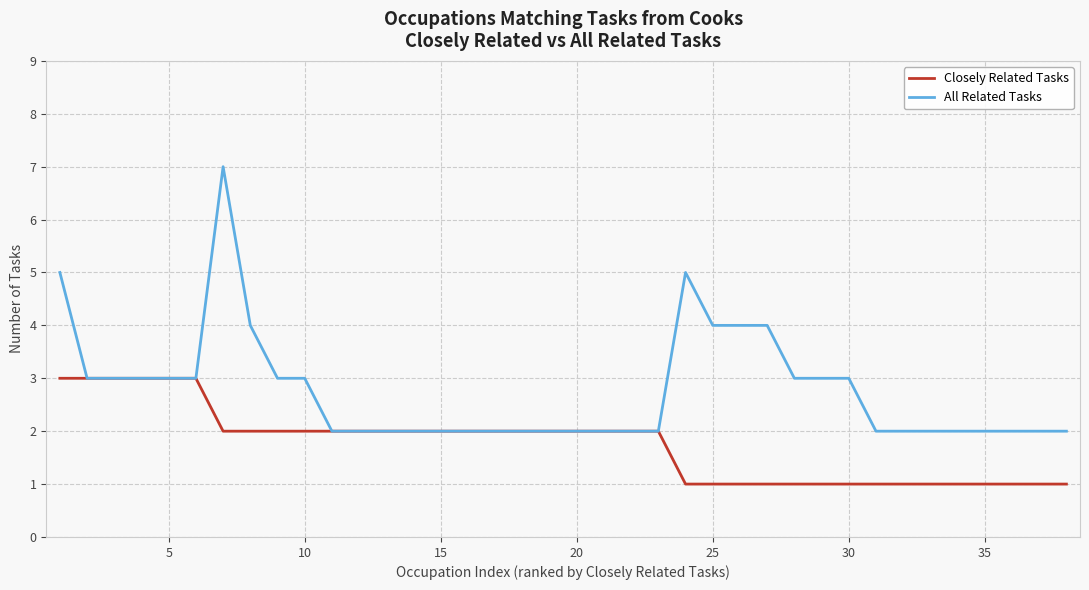

Rank the series by their average value, from lowest to highest.

Closely Related Tasks, All Related Tasks